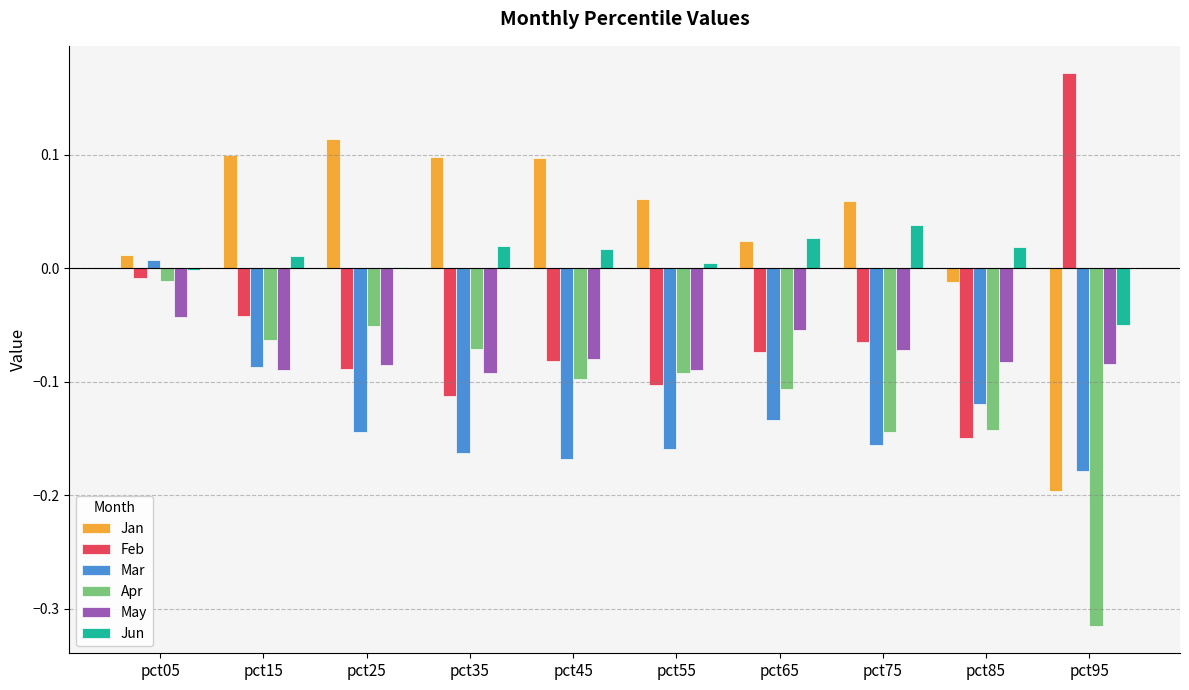

What is the sum of all May values?

-0.8